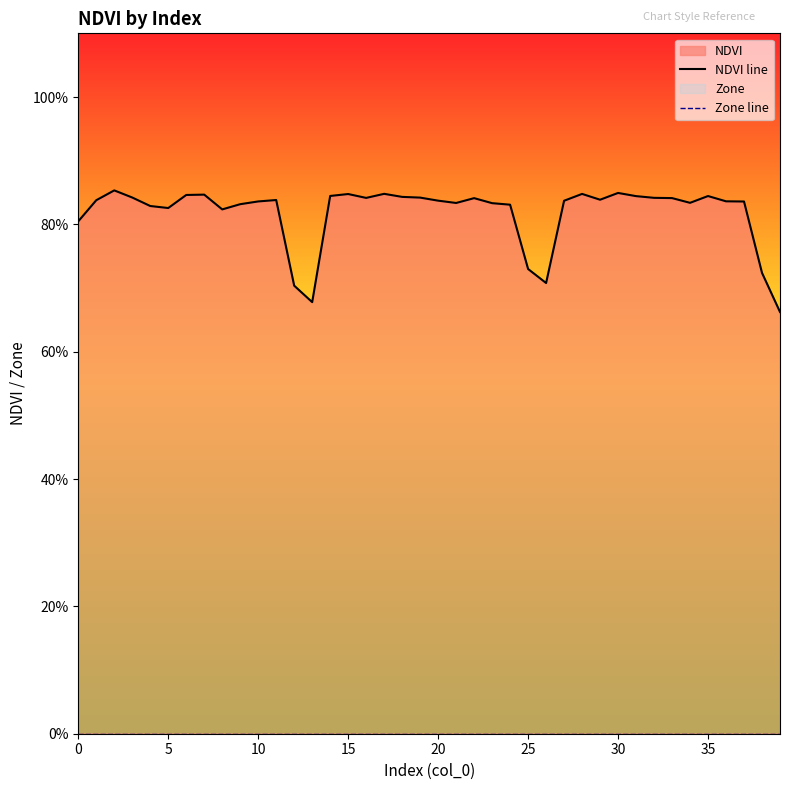

True or false: Zone line and NDVI line cross at least once.

False